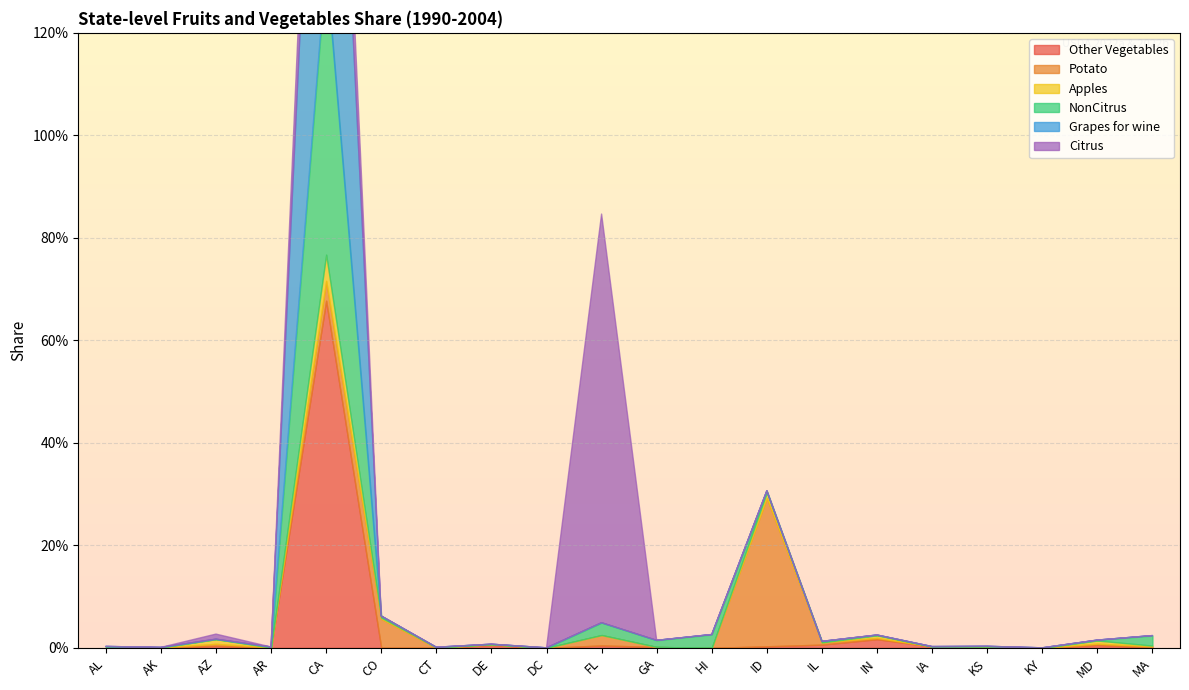

How many times do Apples and Other Vegetables cross each other?

5